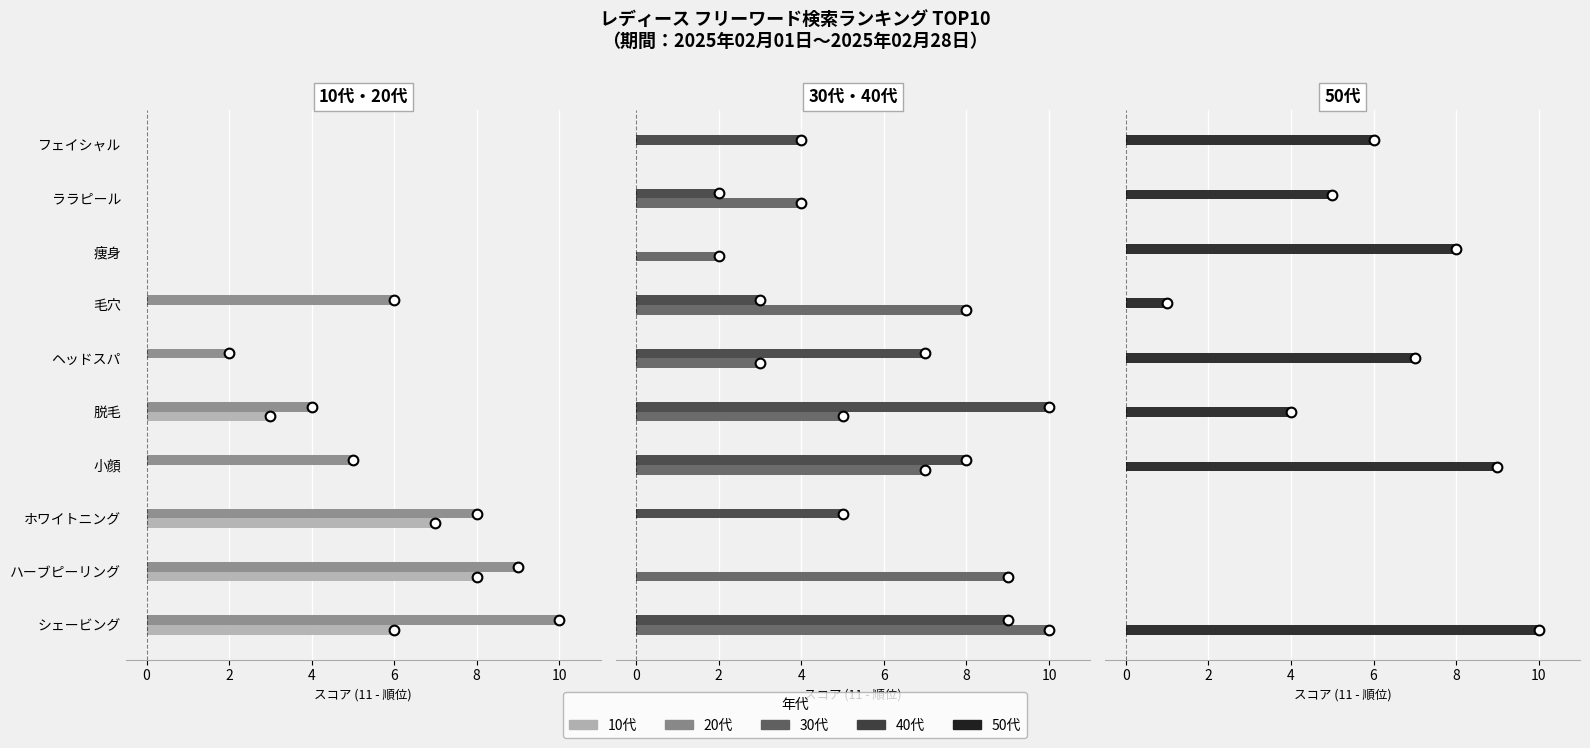

What is the maximum value for 40代?

10